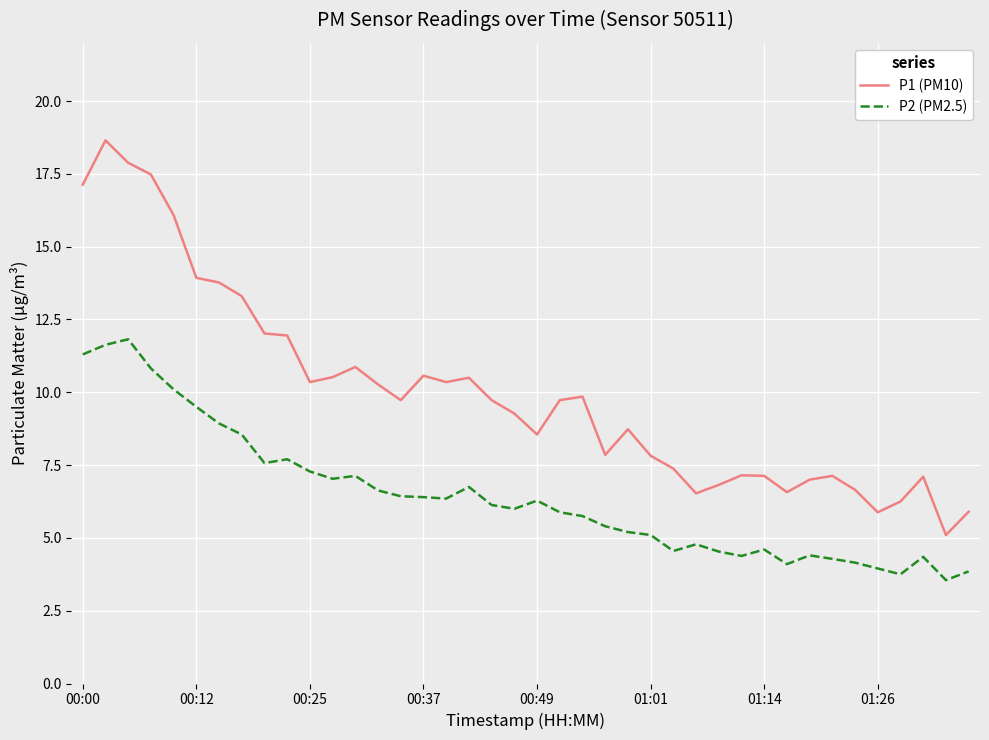

What is the lowest value of the P1 (PM10) series?

5.1